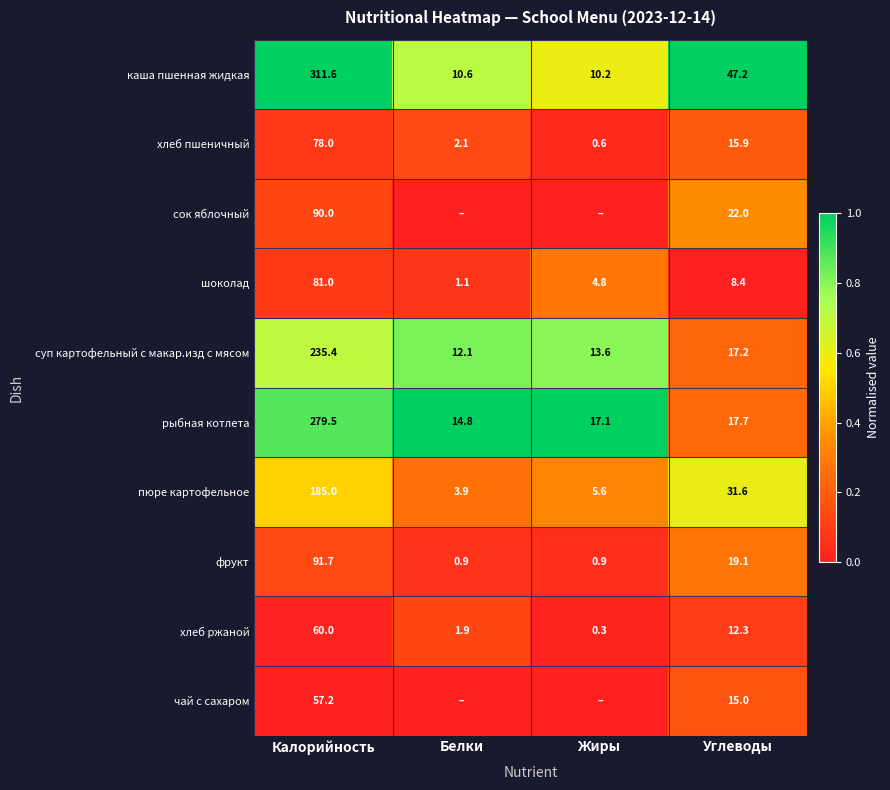

What is the spread (max minus min) of values at Калорийность?

254.4